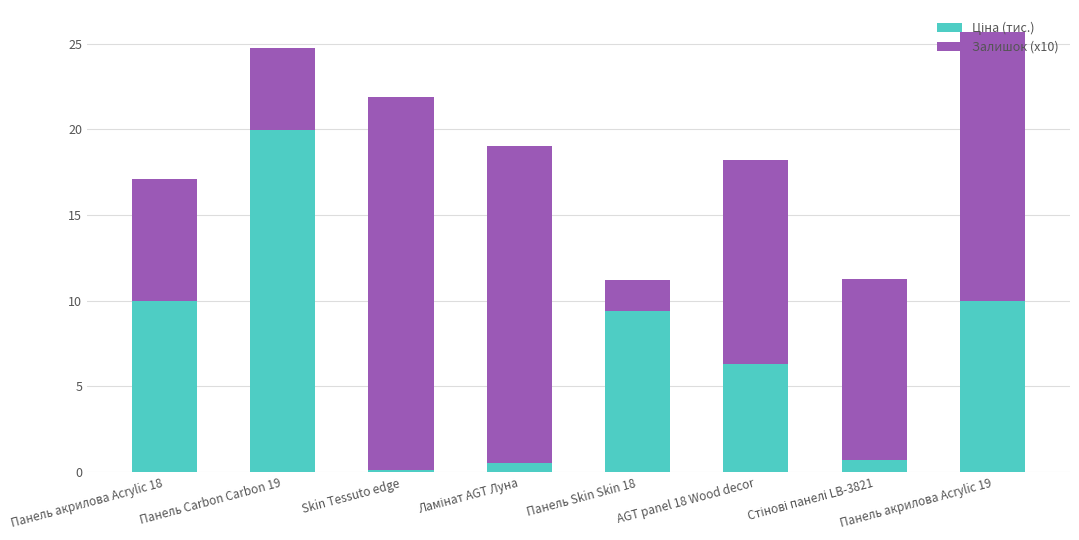

How many data points does each series have?

8